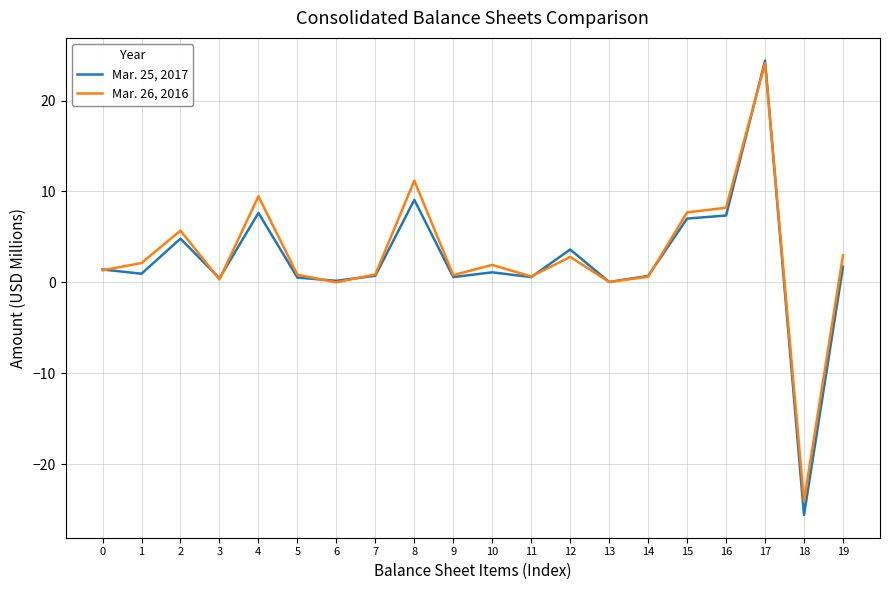

Which label corresponds to the largest value in the chart?

17